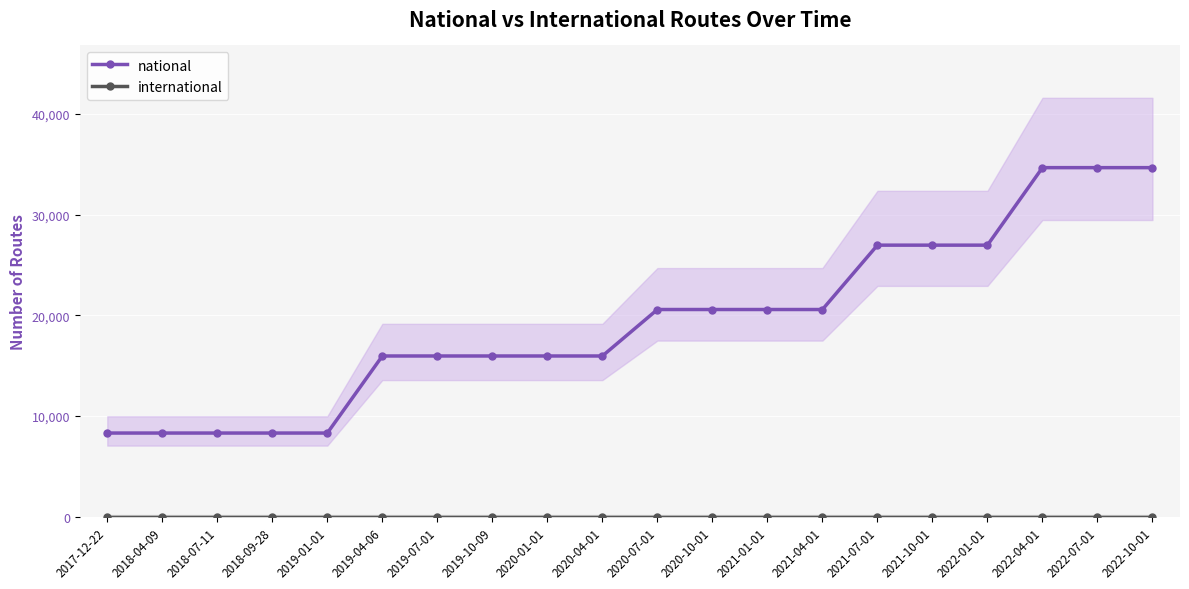

List the labels in order of national value, smallest first.

2017-12-22, 2018-04-09, 2018-07-11, 2018-09-28, 2019-01-01, 2019-04-06, 2019-07-01, 2019-10-09, 2020-01-01, 2020-04-01, 2020-07-01, 2020-10-01, 2021-01-01, 2021-04-01, 2021-07-01, 2021-10-01, 2022-01-01, 2022-04-01, 2022-07-01, 2022-10-01